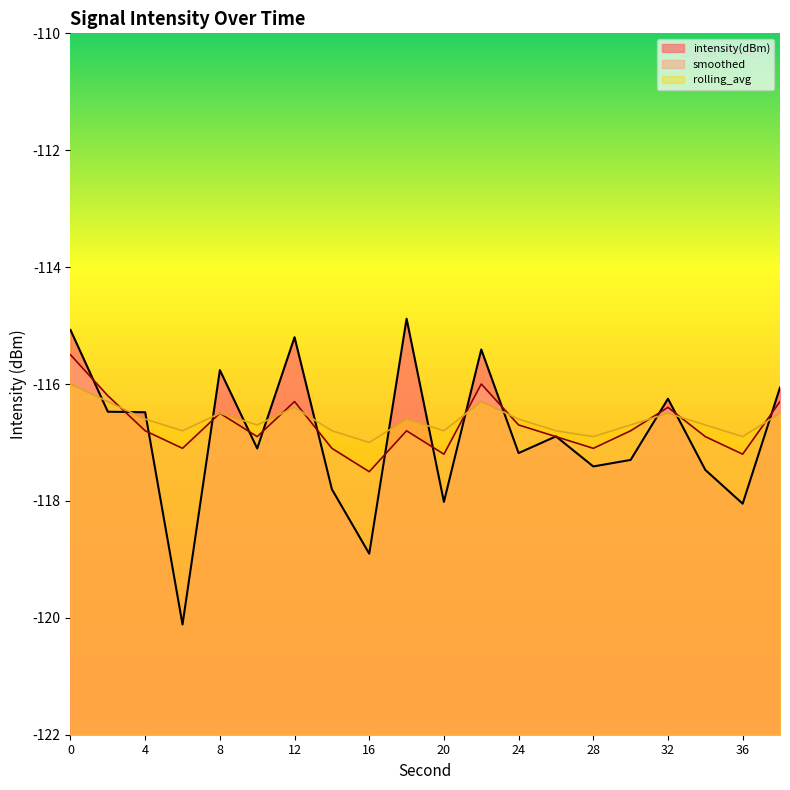

What is the value of the smoothed point at the 11th from the left?

-117.2